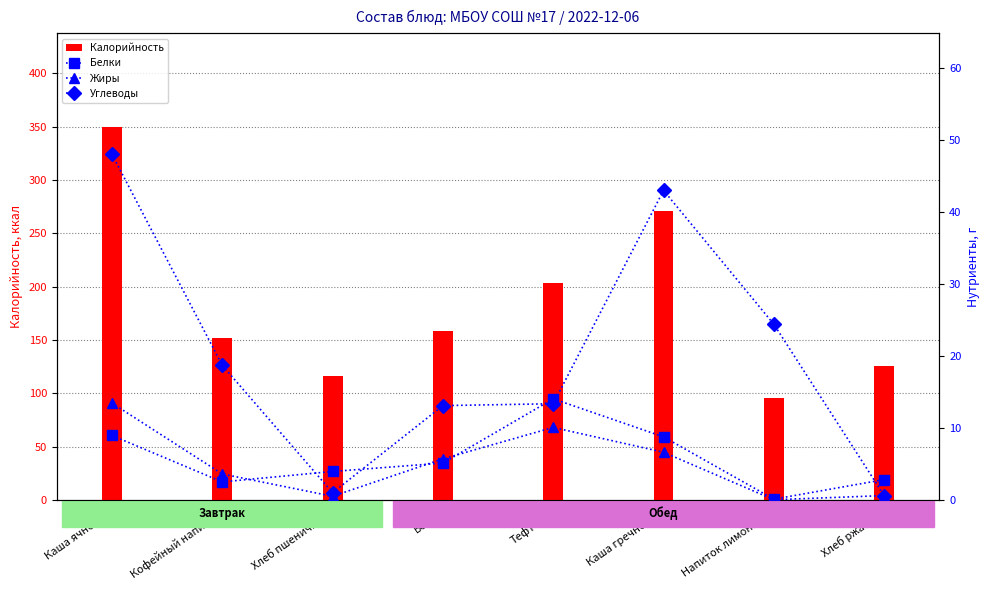

What is the total value across all series at Кофейный напиток?

176.8